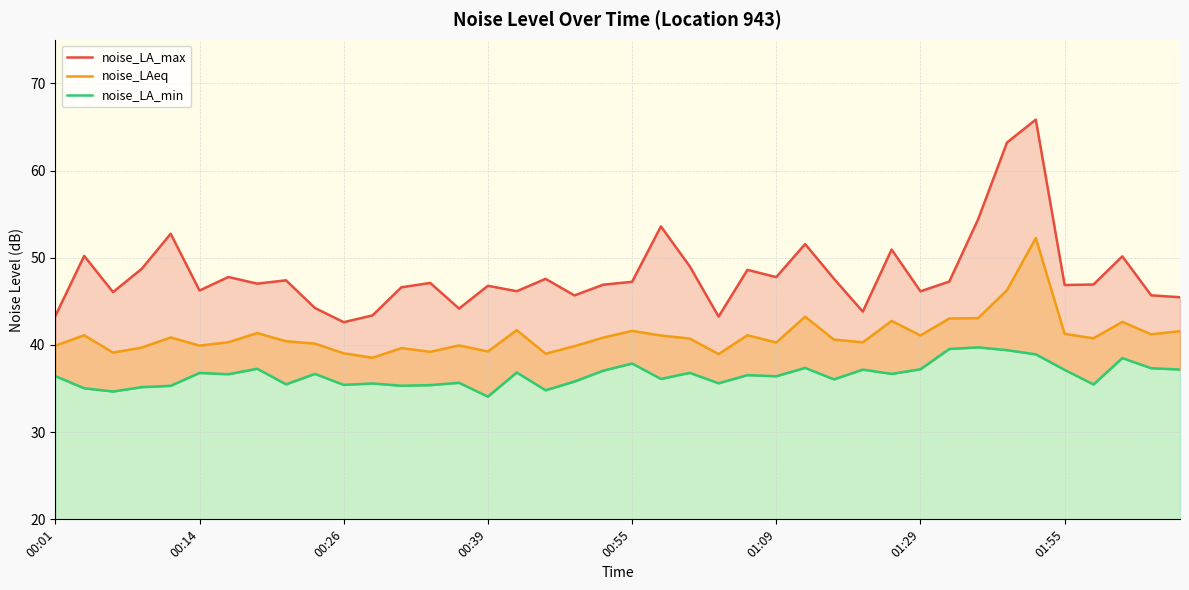

Which series has the widest spread of values?

noise_LA_max